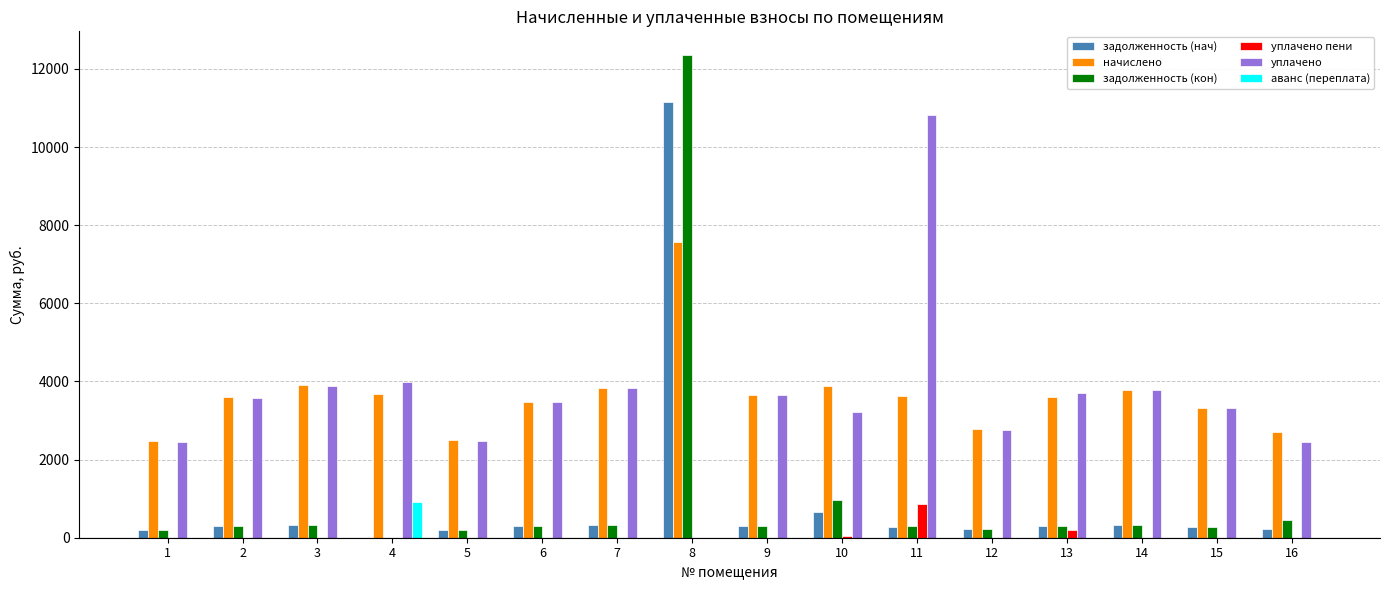

What is the spread (max minus min) of values at 16?

2695.7